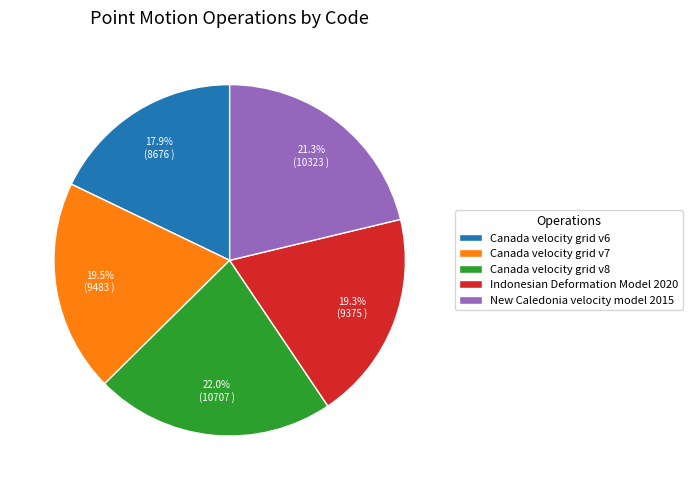

Is it true that New Caledonia velocity model 2015 is 21% of the pie?

True